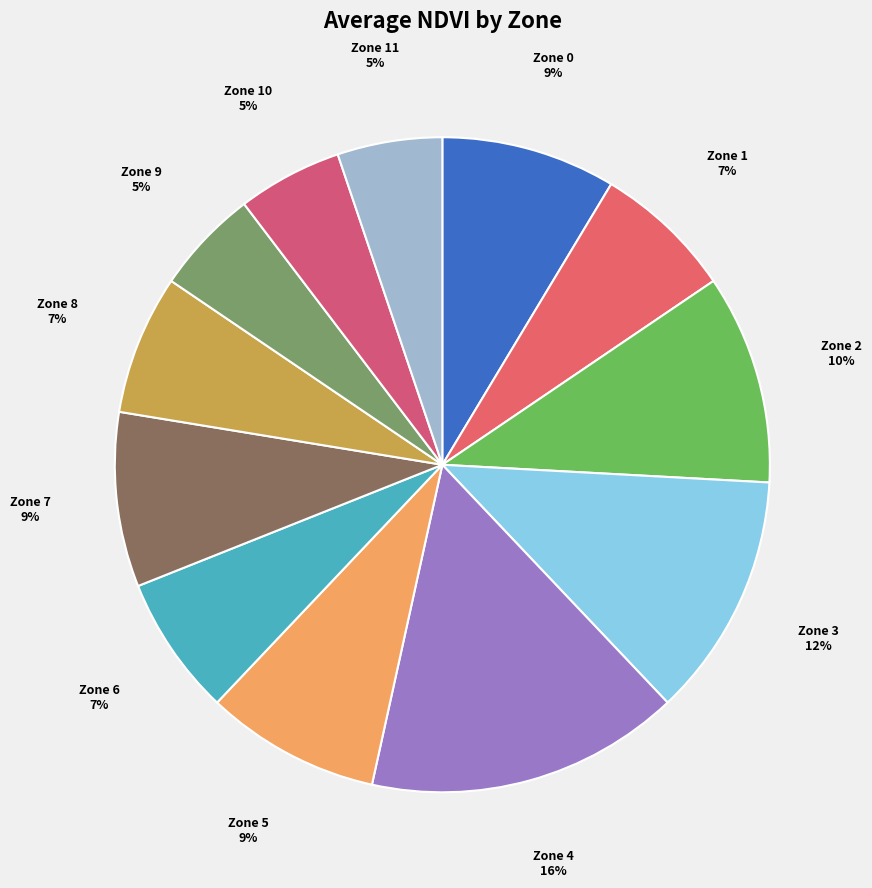

Which slice is the largest?

Zone 4